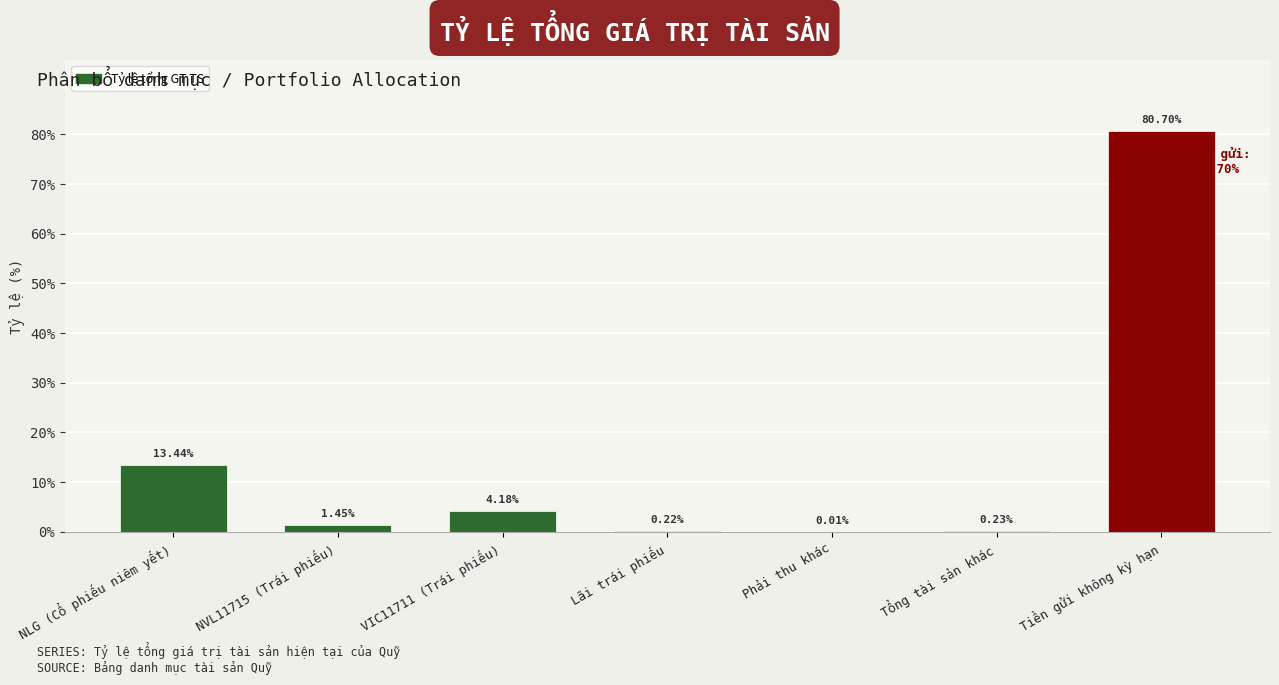

What is the sum of all values?

100.2